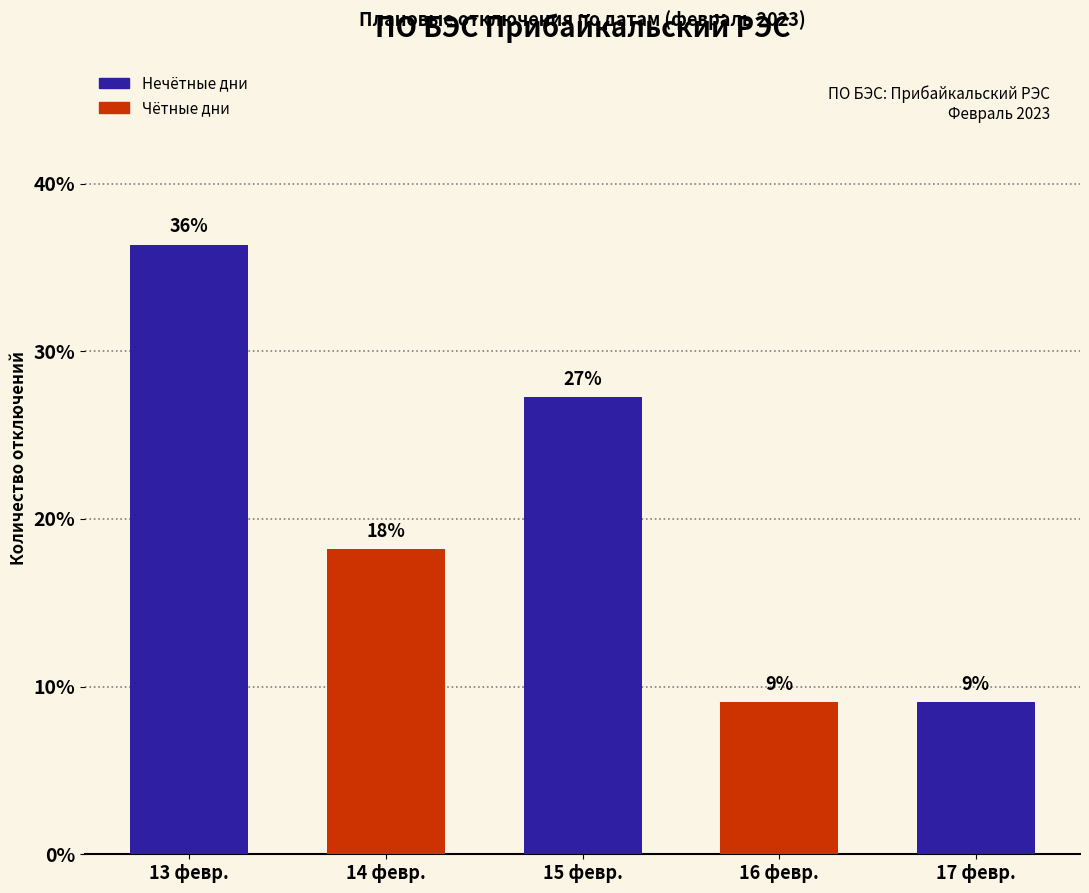

What is the maximum value shown in the chart?

36.4